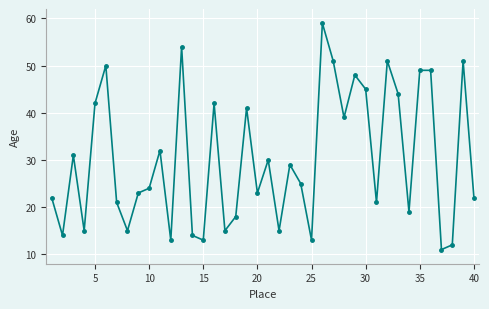

What is the difference between the second highest and second lowest values?

42